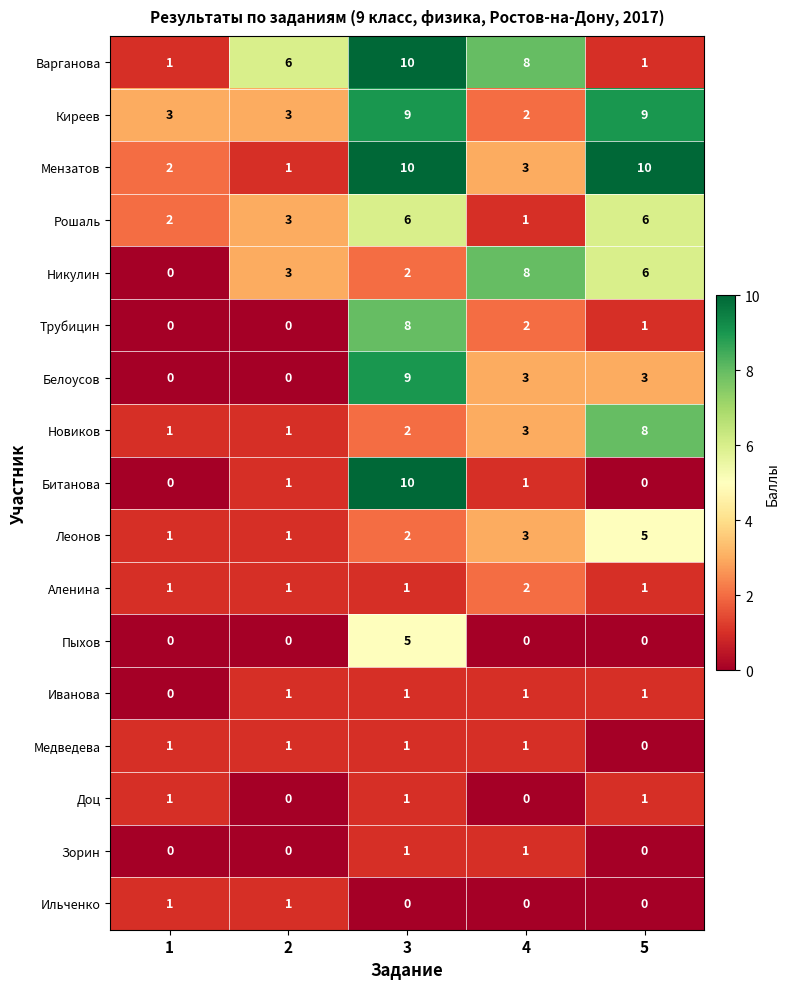

Is the value of Ильченко at 1 greater than the value of Новиков at 3?

No